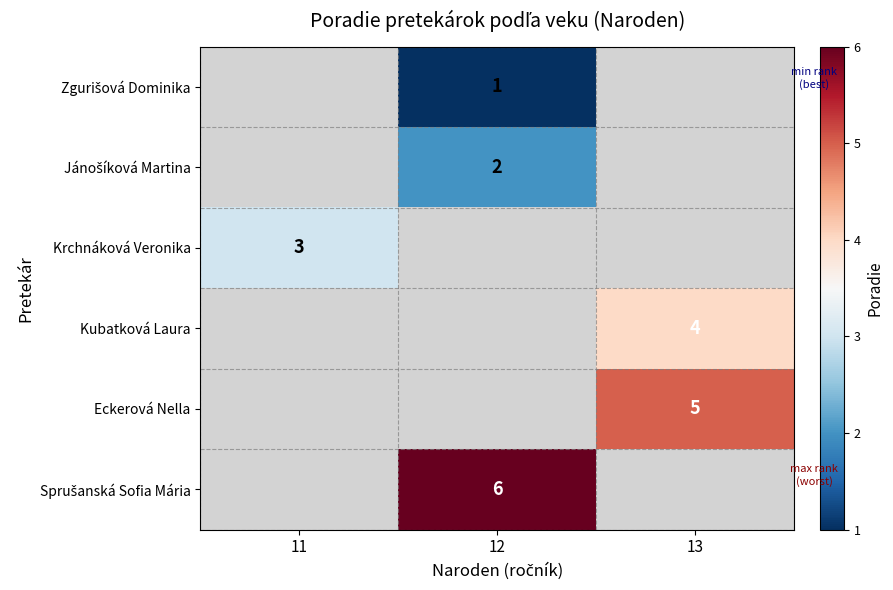

What is the greatest value displayed?

6.0